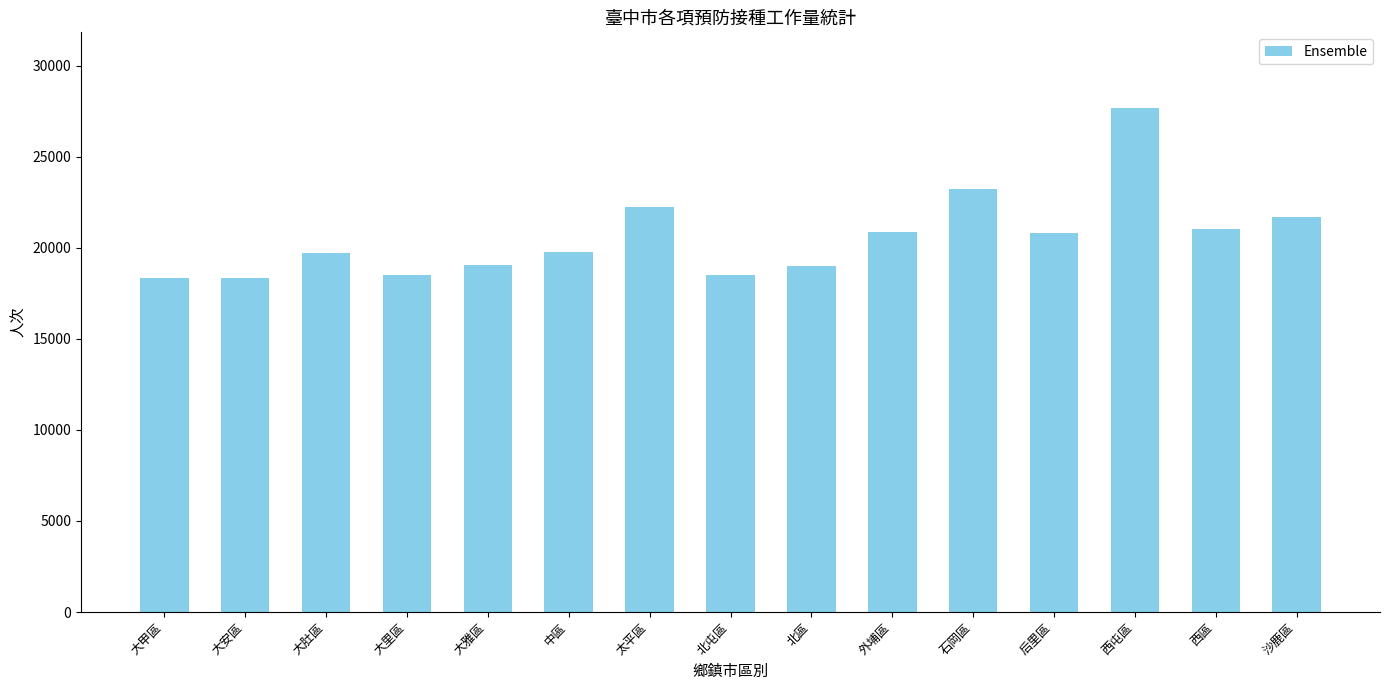

At which label is the value closest to 23010?

石岡區